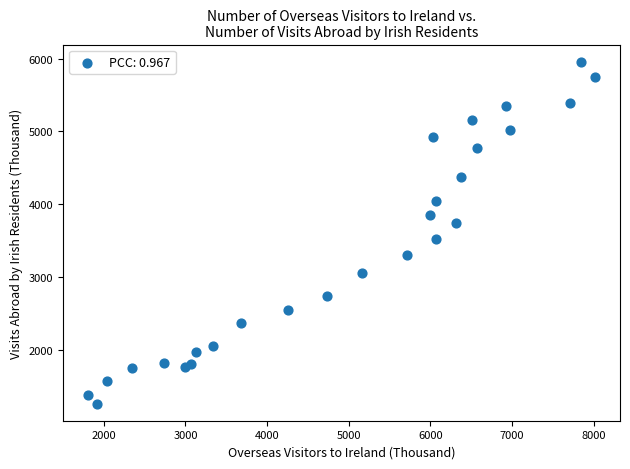

What is the range of X values (max minus min)?

6199